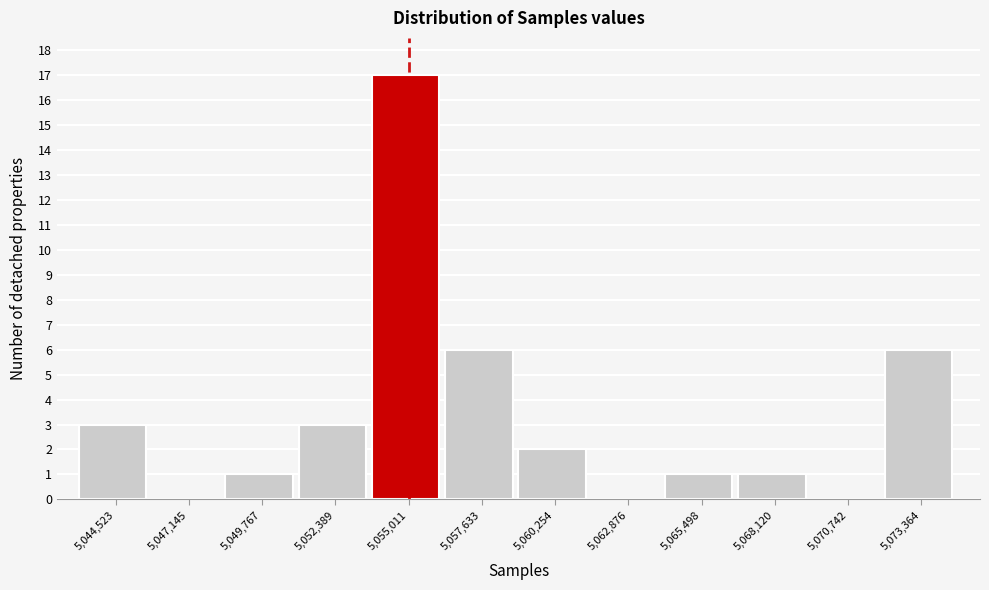

Reading left to right, transcribe this chart: for each bar, give the range it covers on the x-axis and its height. Neither the bar edges nor the heights are printed on the chart, so give them approximately, as read against the axes.

5043000 to 5046000: 3
5046000 to 5048500: 0
5048500 to 5051000: 1
5051000 to 5053500: 3
5053500 to 5056500: 17
5056500 to 5059000: 6
5059000 to 5061500: 2
5061500 to 5064000: 0
5064000 to 5067000: 1
5067000 to 5069500: 1
5069500 to 5072000: 0
5072000 to 5074500: 6